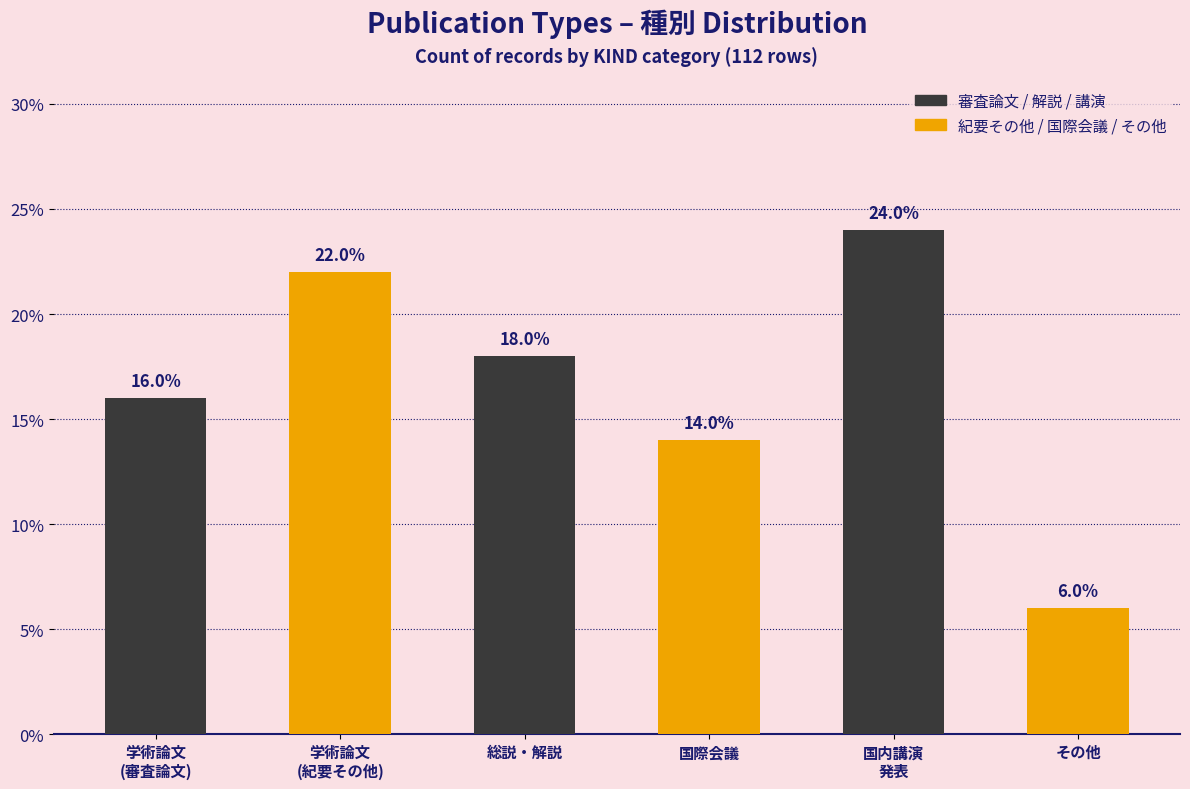

Which has a higher value, 学術論文
(審査論文) or 国内講演
発表?

国内講演
発表